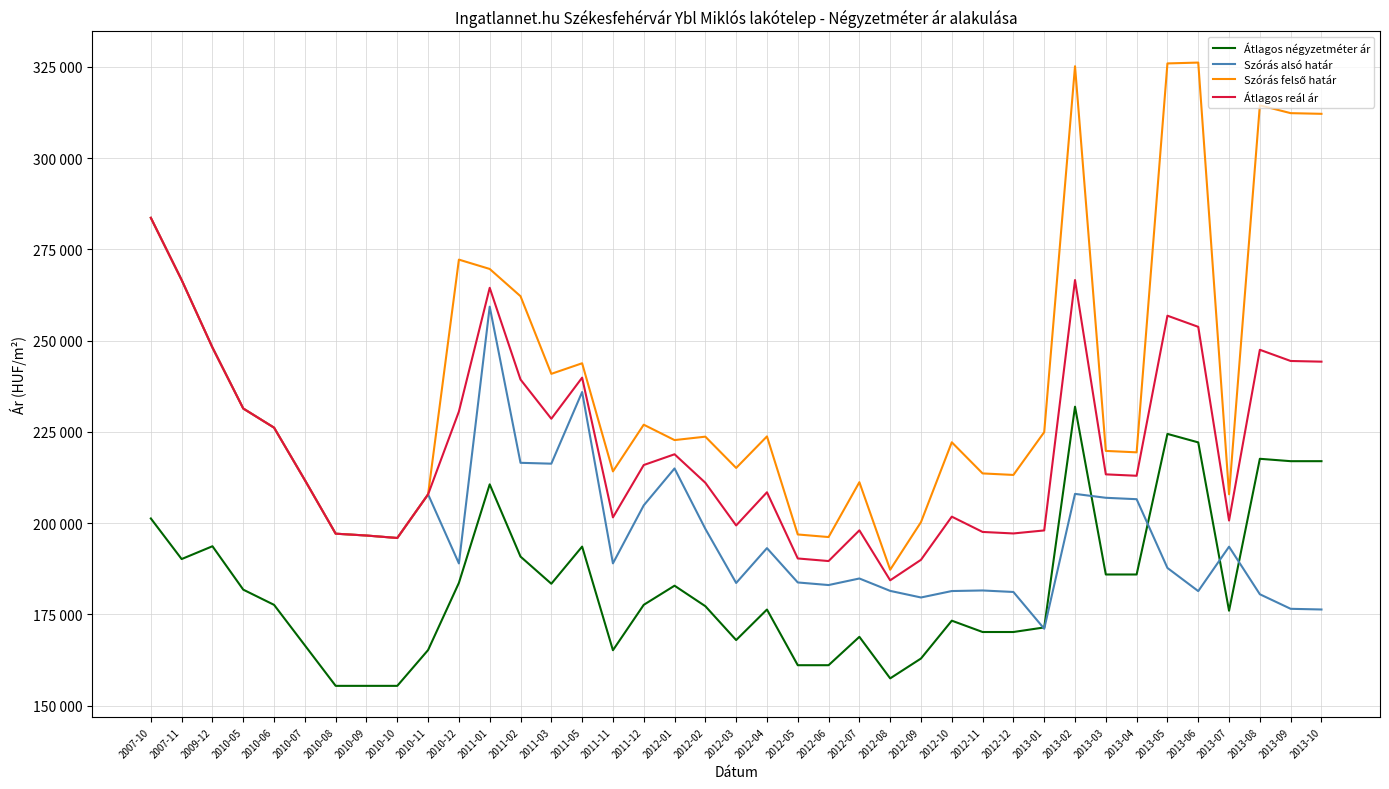

Does the chart have visible grid lines?

Yes